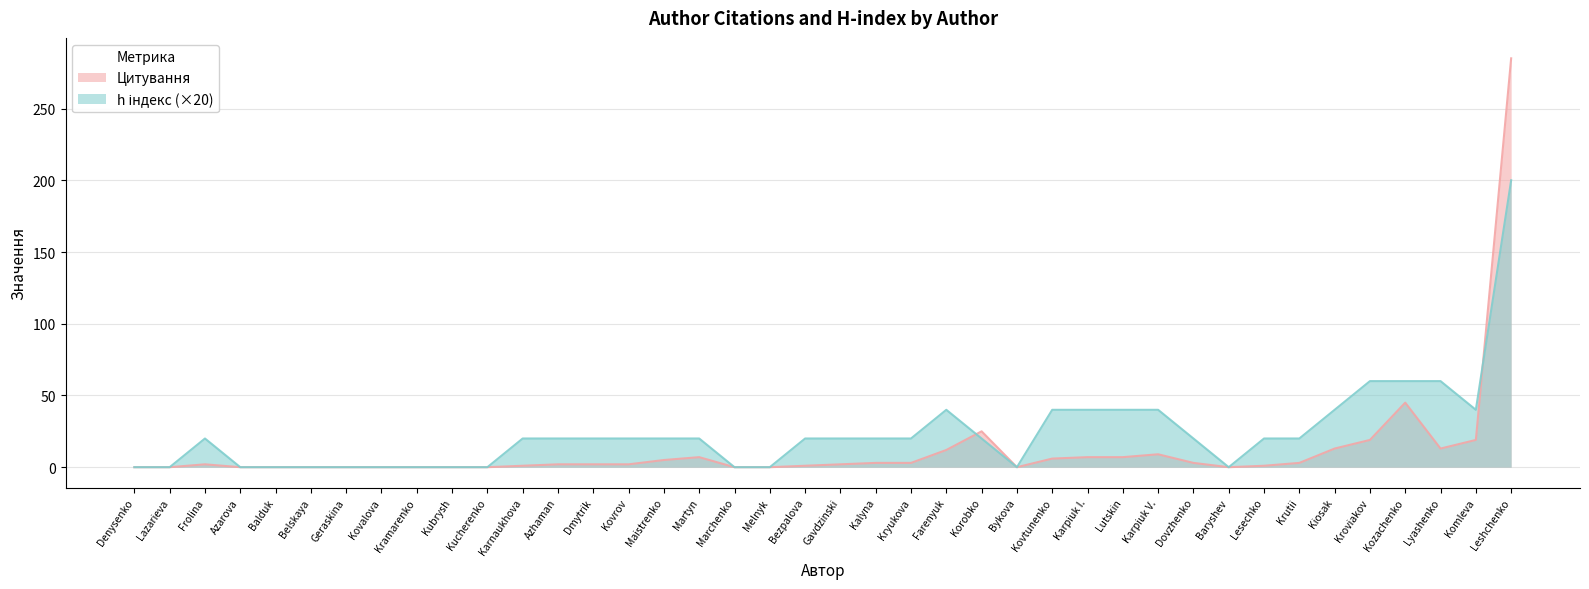

How many data points in h інд. are less than 1?

14